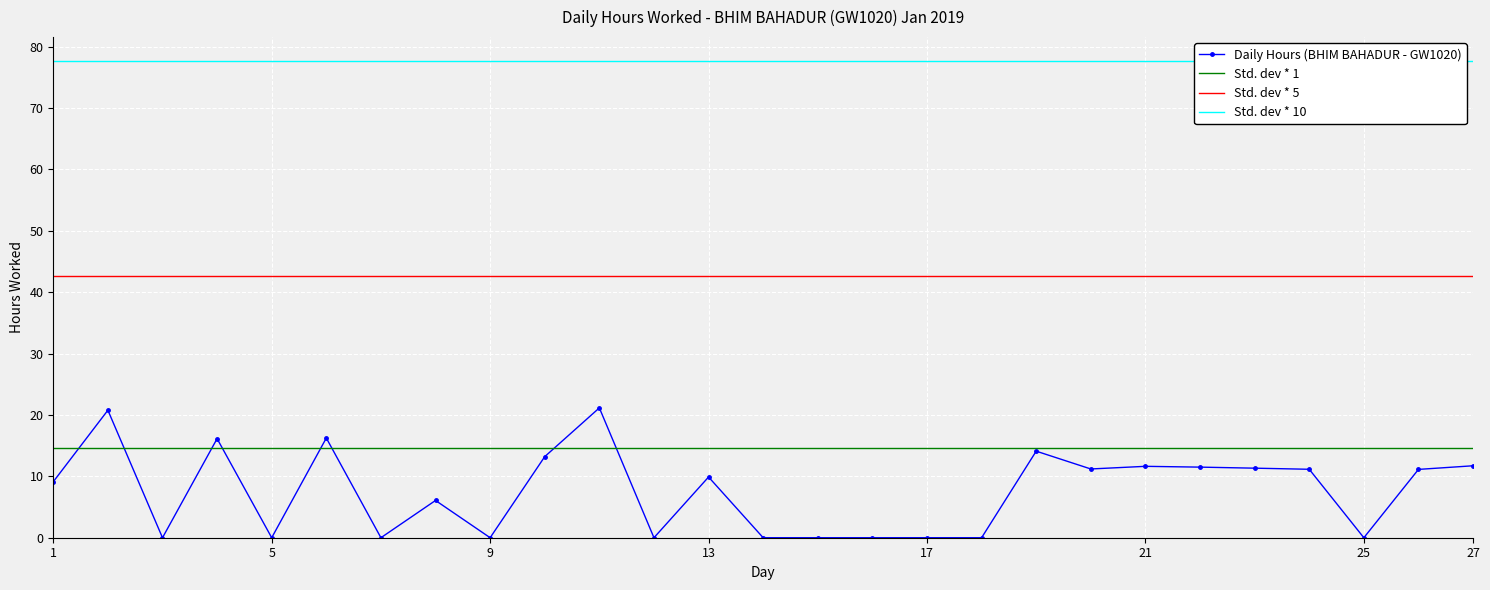

The value of Daily Hours (BHIM BAHADUR - GW1020) at 9 is 14.1. True or false?

False